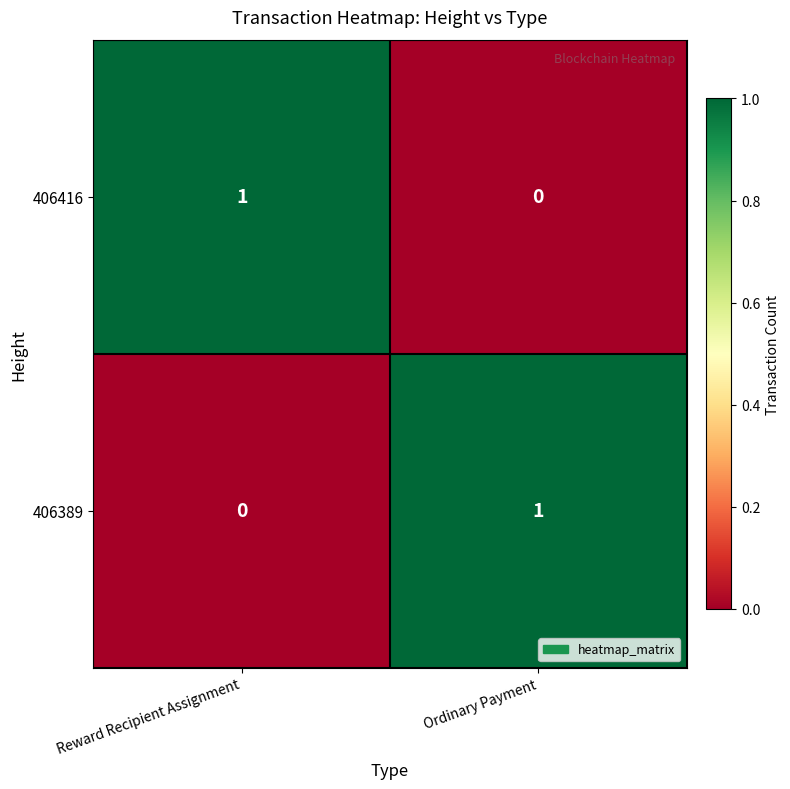

Is it true that 406416 equals 1 at Reward Recipient Assignment?

True